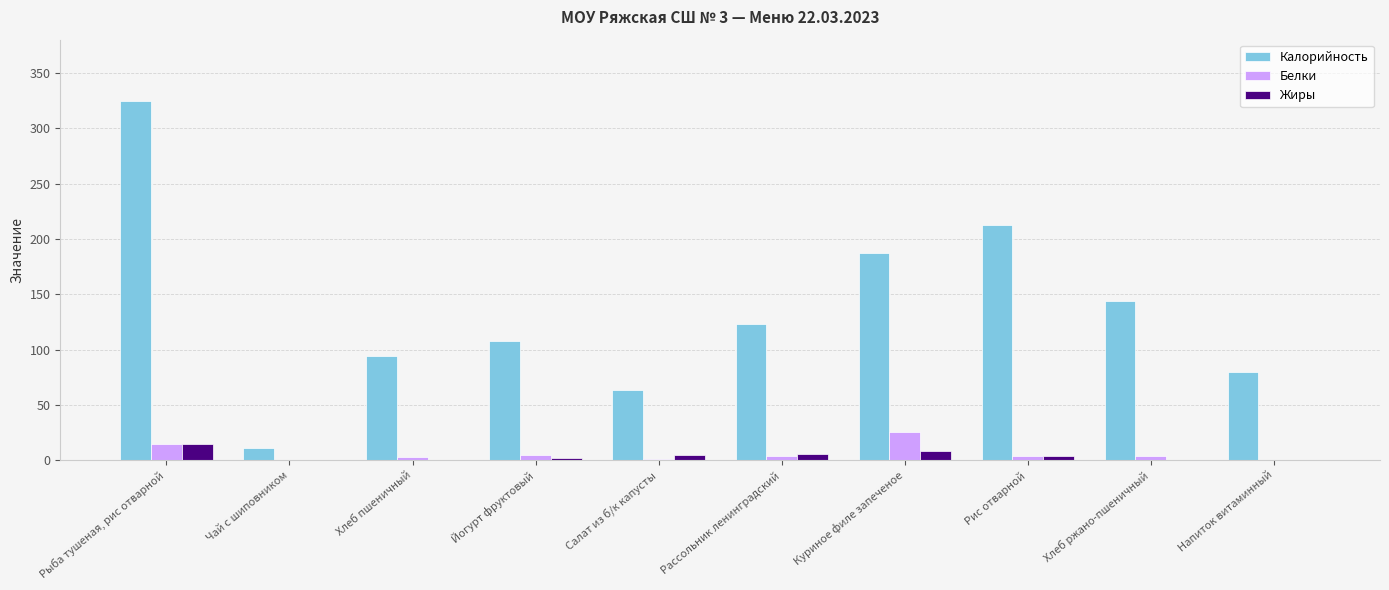

Which series has the widest spread of values?

Калорийность